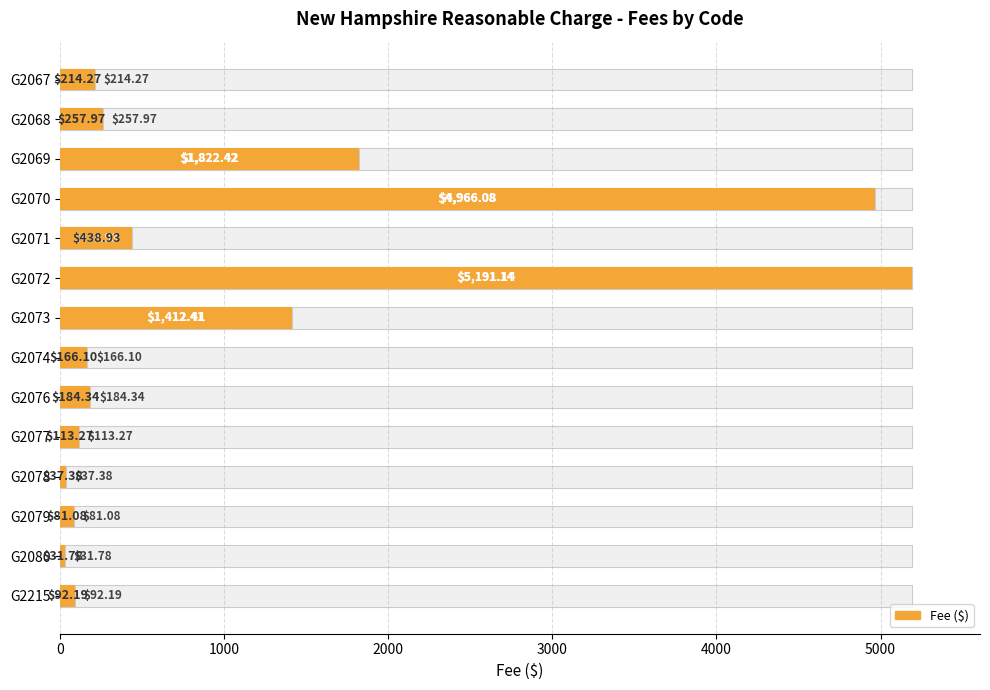

What is the difference between the second highest and second lowest values in the Fee (actual) series?

4928.7